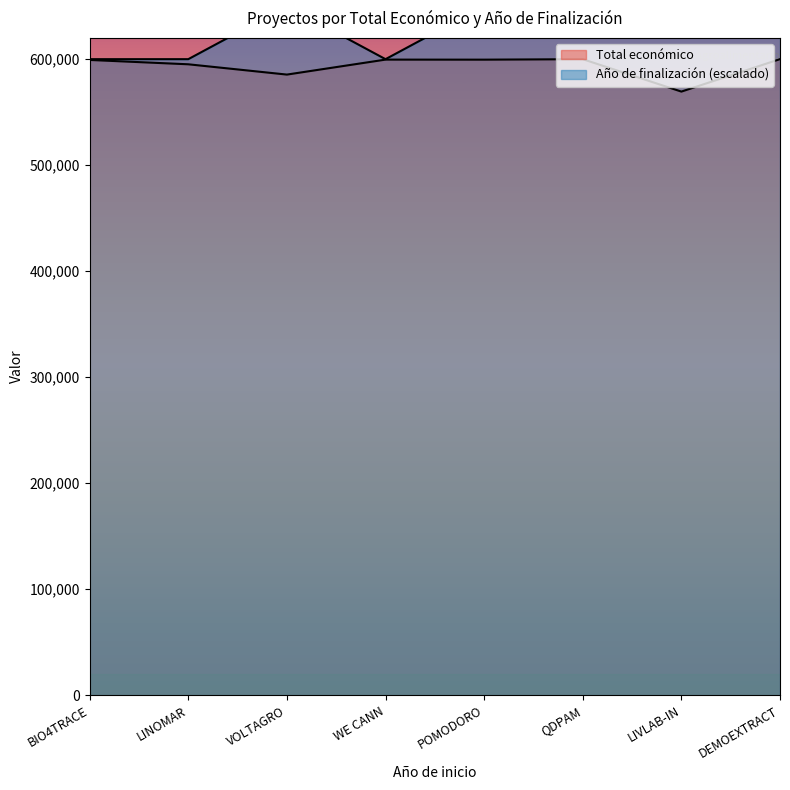

What is the difference between the highest and lowest values at WE CANN?

416